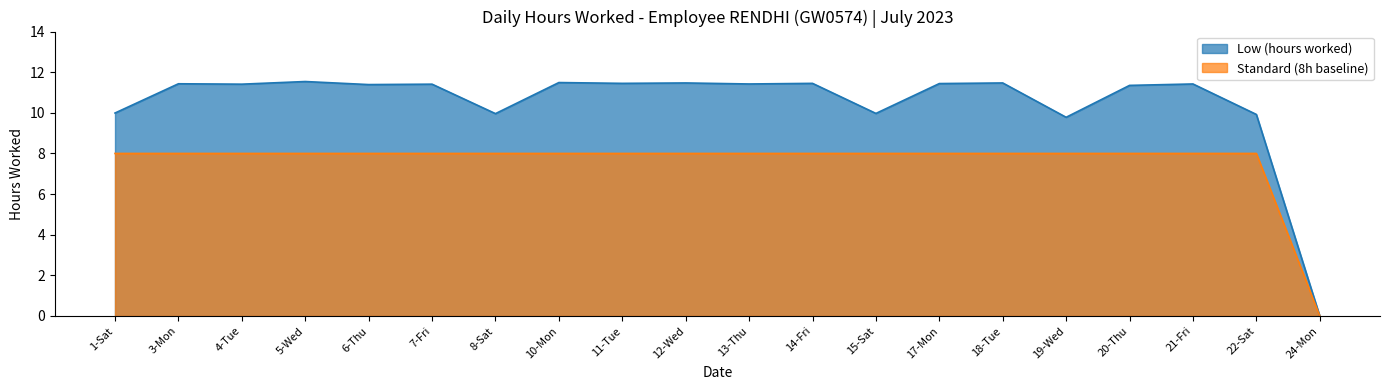

What is the sum of all Low (hours worked) values?

209.8